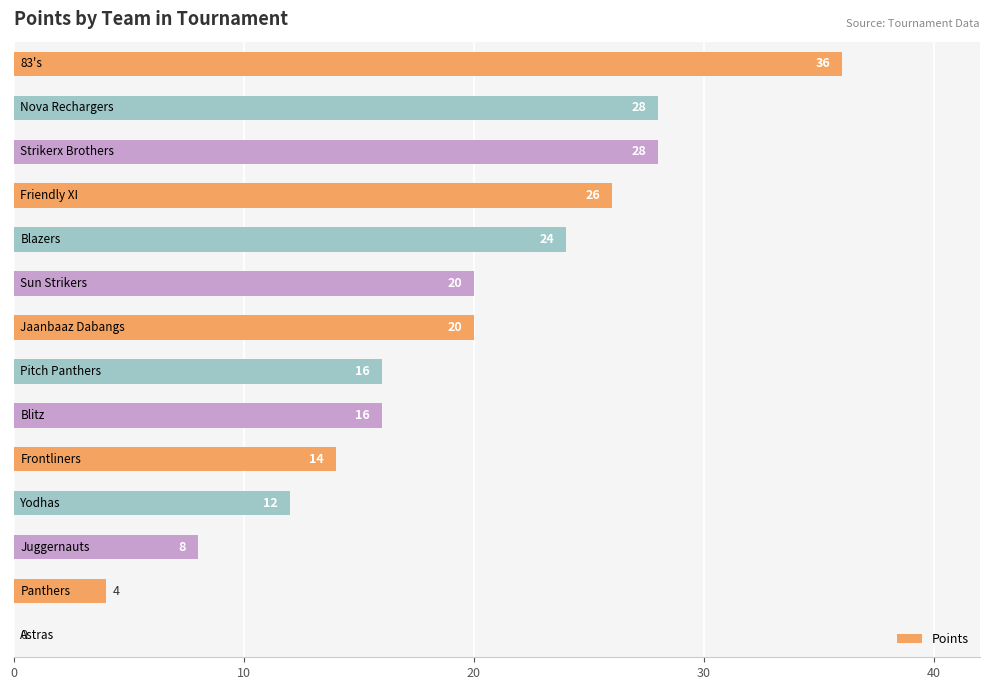

Are the bars grouped side by side (vs. stacked)?

No